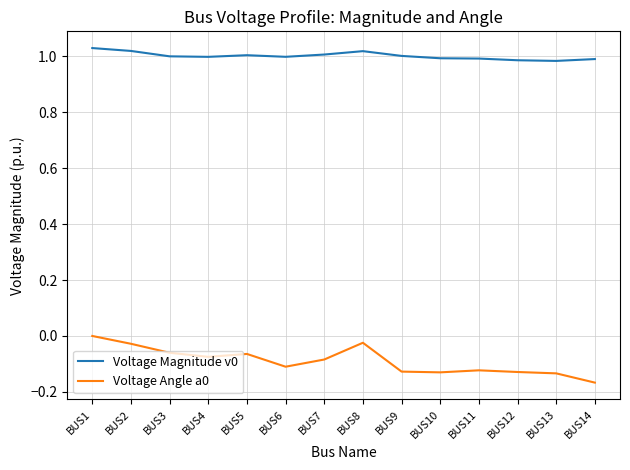

True or false: Voltage Magnitude v0 has a value of 0.5 at BUS2.

False